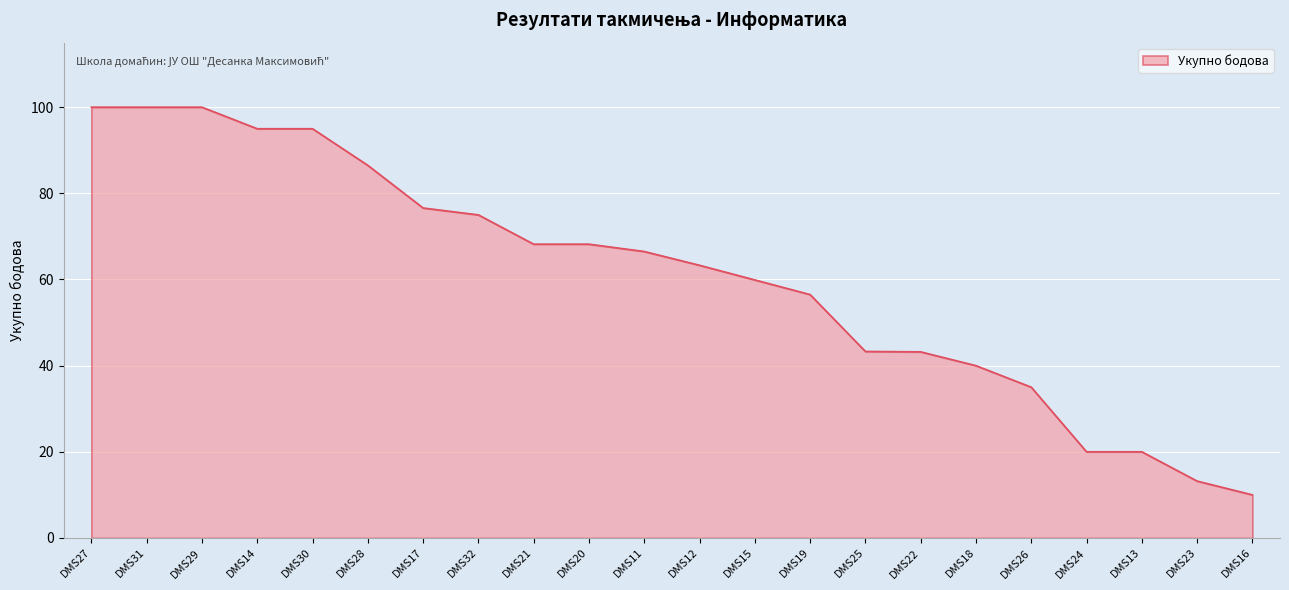

Which has a higher value, DMS23 or DMS28?

DMS28